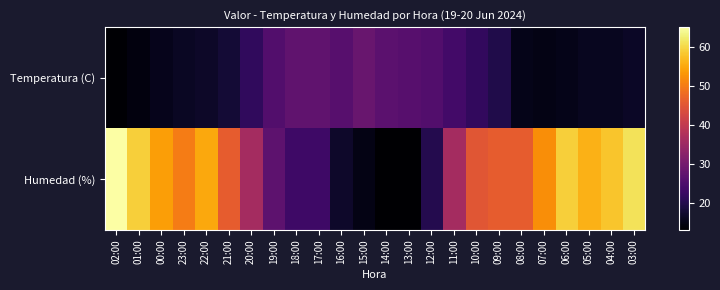

Which has a higher value, 10:00 or 13:00?

13:00